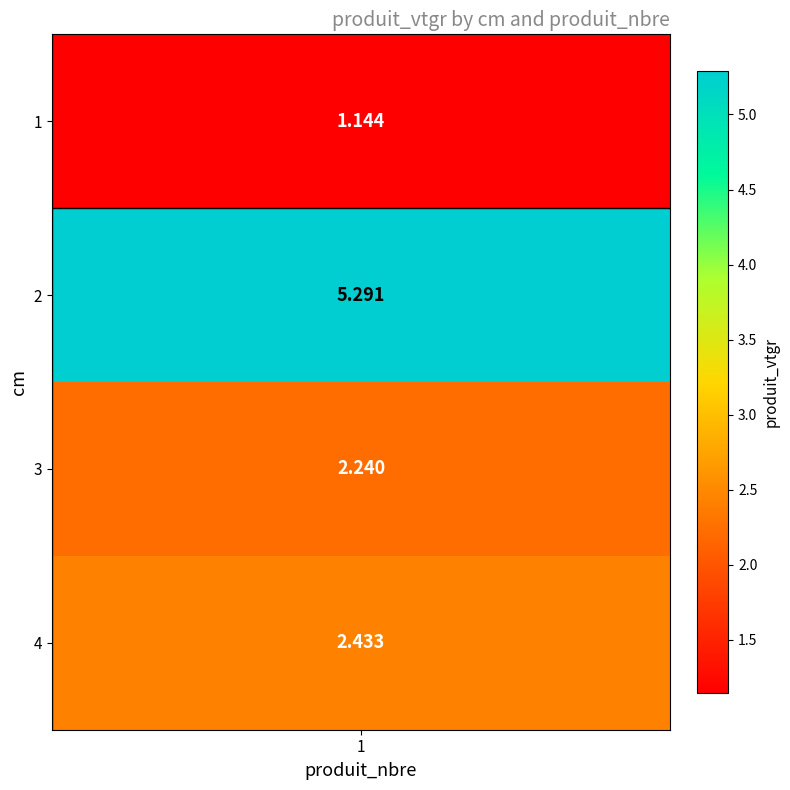

At which category does the chart reach its peak across all series?

2